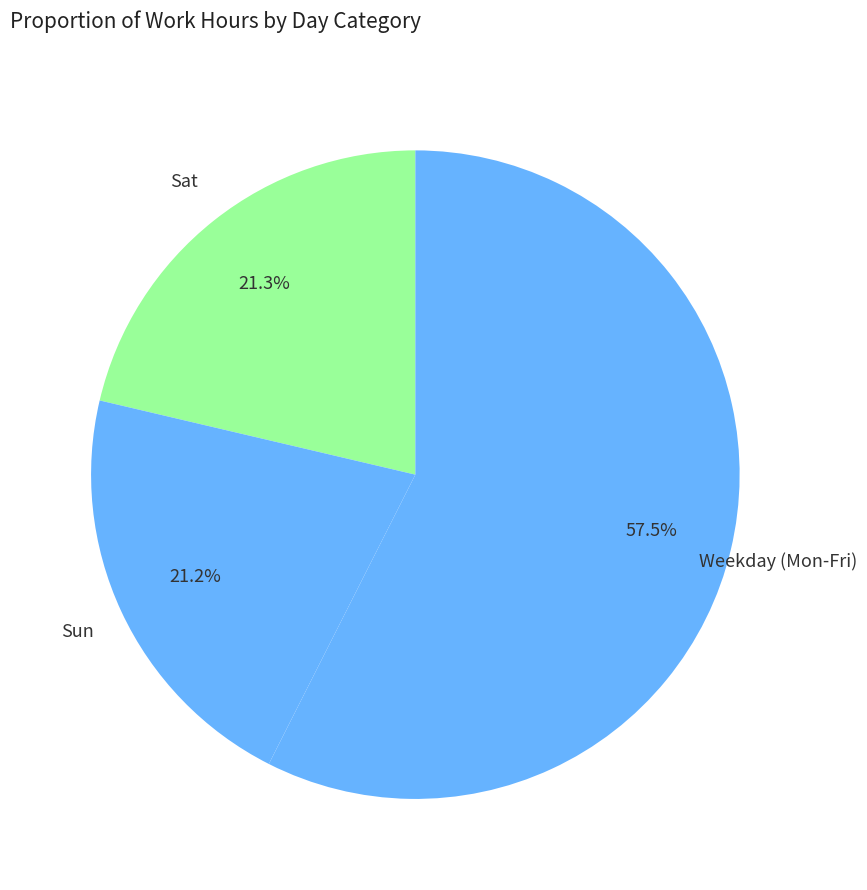

Count the number of slices in the pie.

3